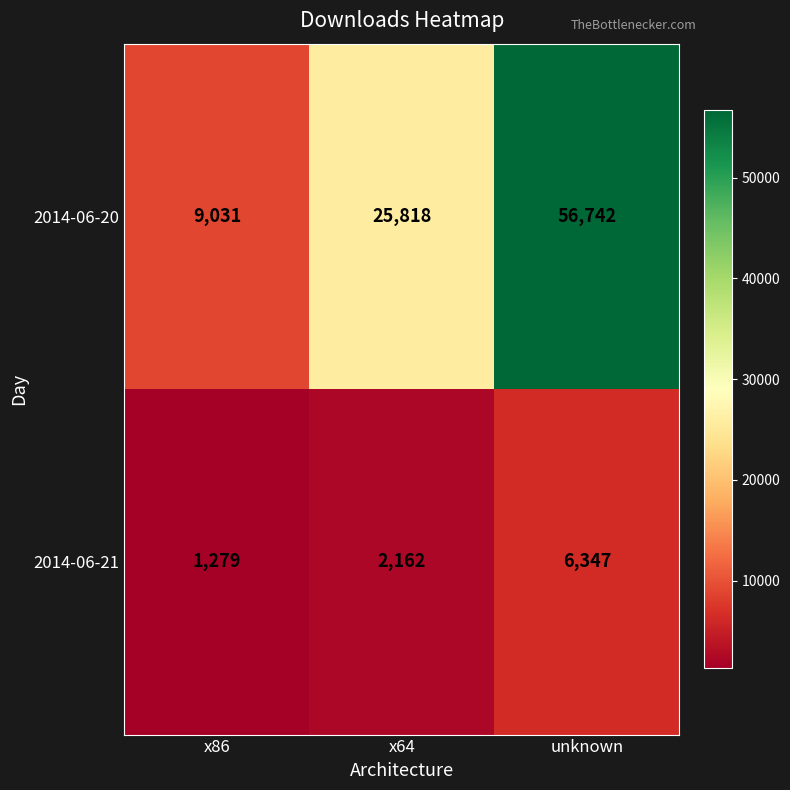

How many series are shown in this chart?

2